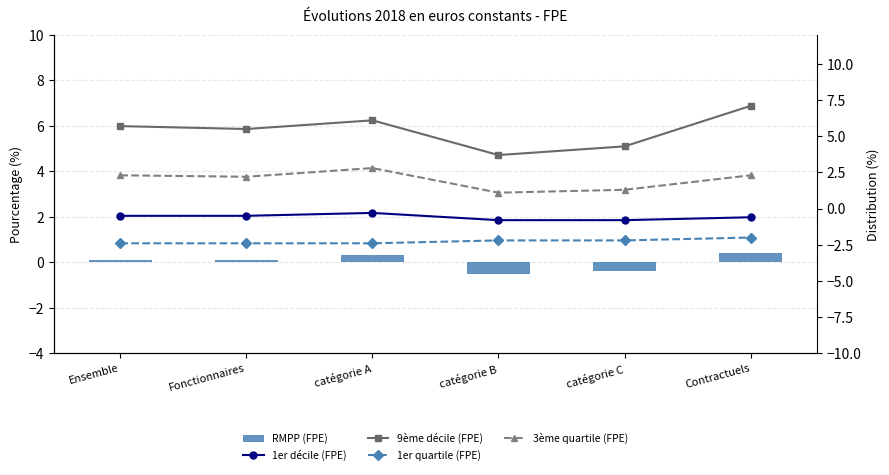

Does the chart contain any negative values?

Yes